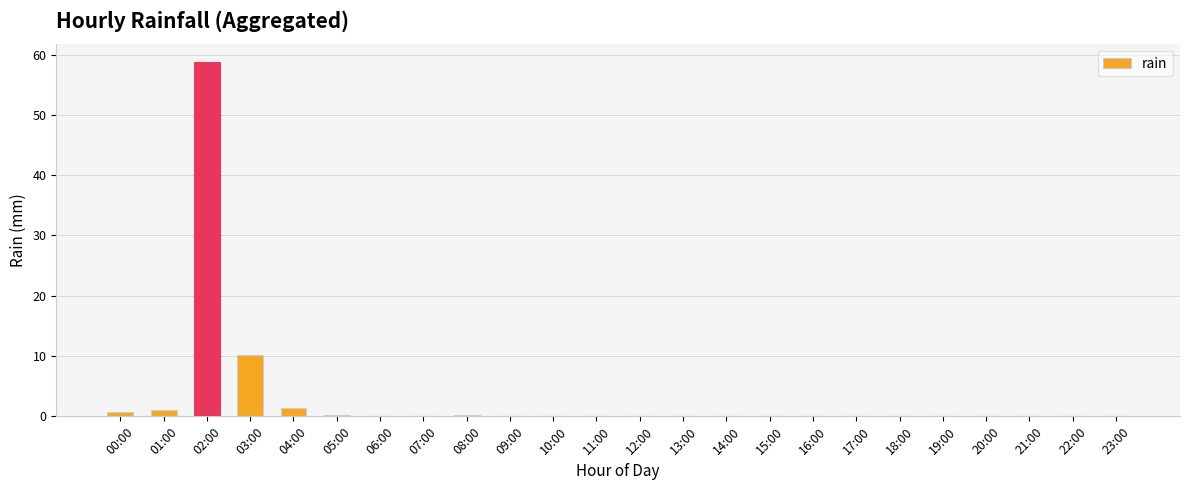

At which category does the chart reach its peak across all series?

02:00